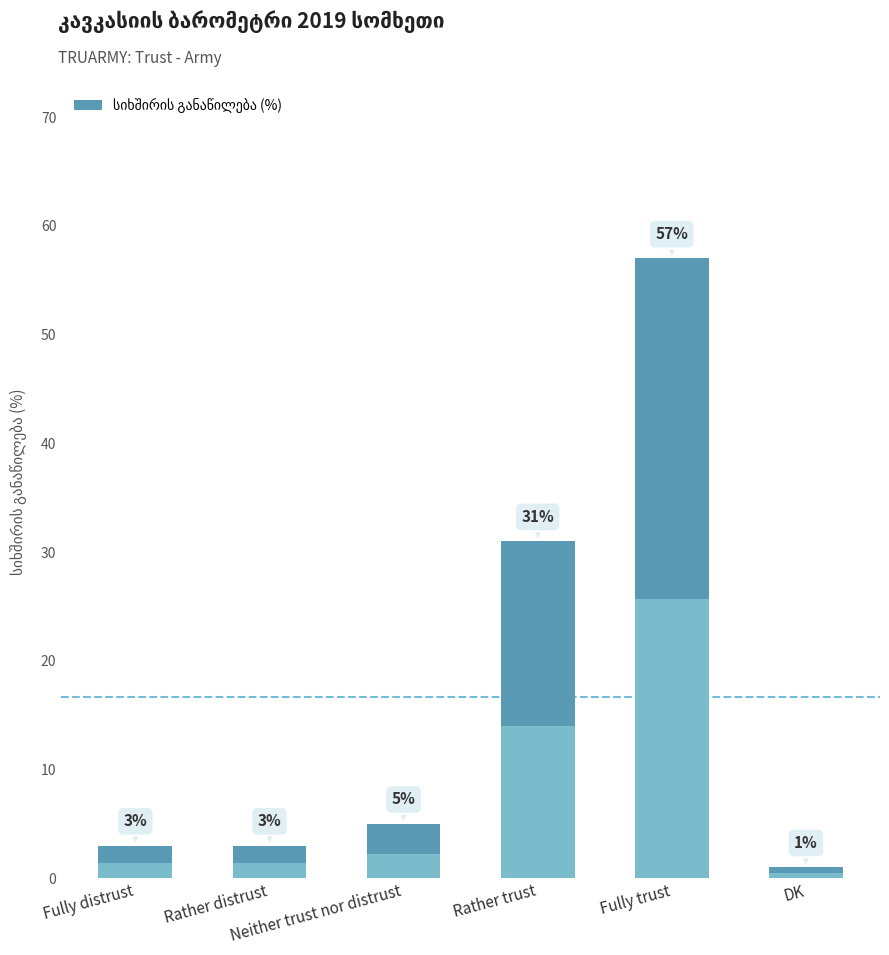

At which category does the chart reach its minimum across all series?

DK